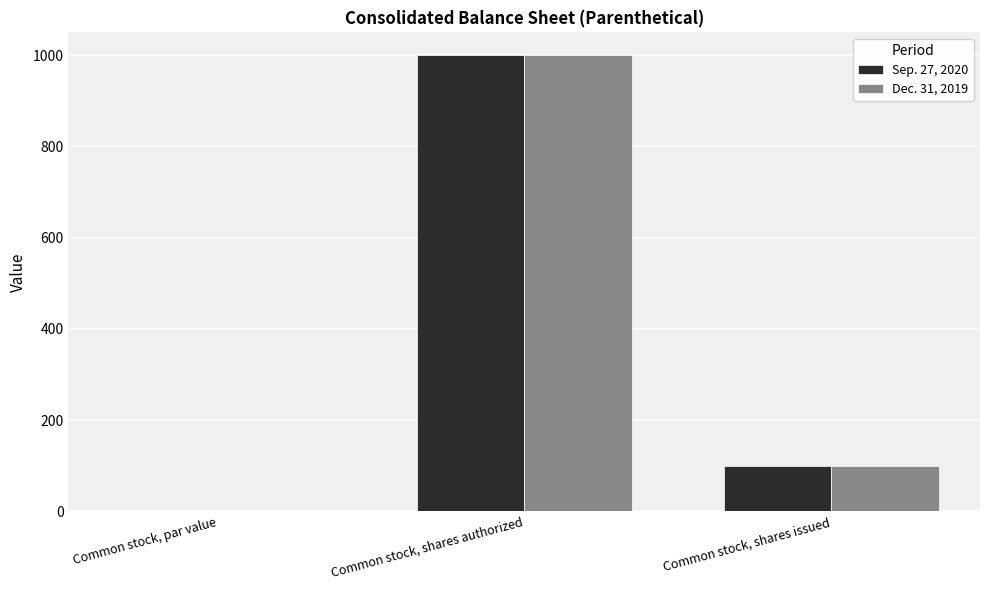

Is the value of Sep. 27, 2020 at Common stock, shares authorized greater than the value of Dec. 31, 2019 at Common stock, par value?

Yes